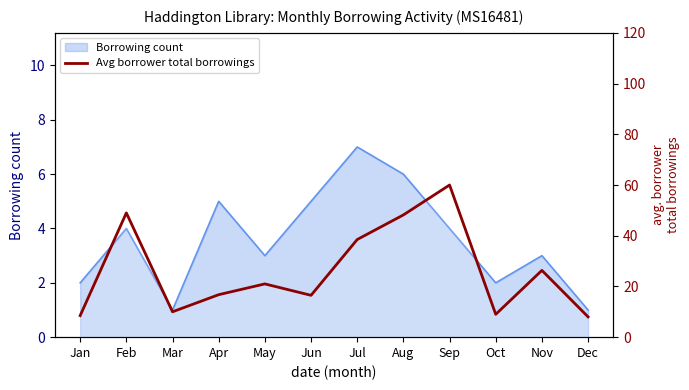

How many lines are shown in the chart?

1